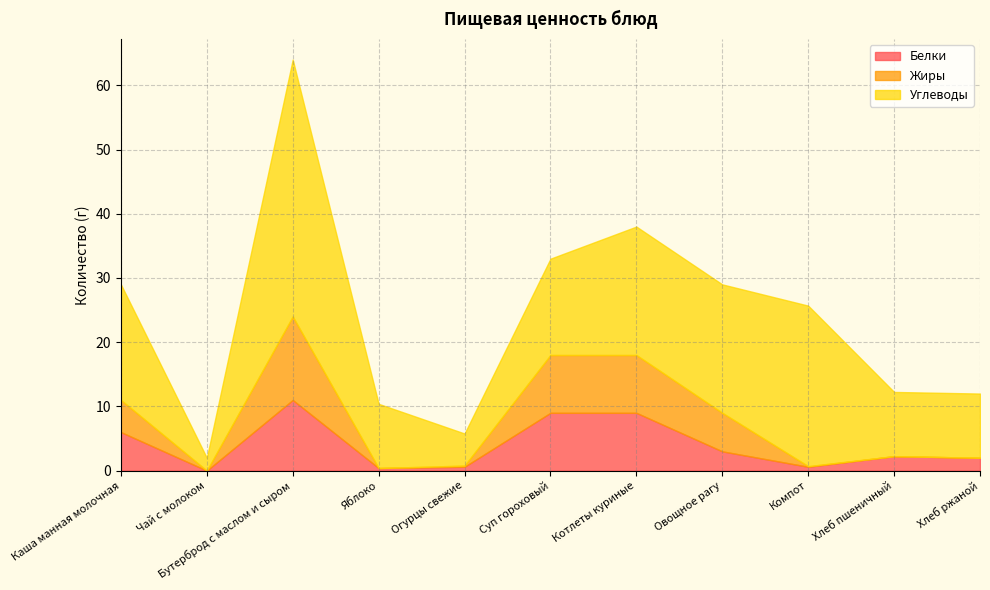

What is the maximum value for Белки?

11.0